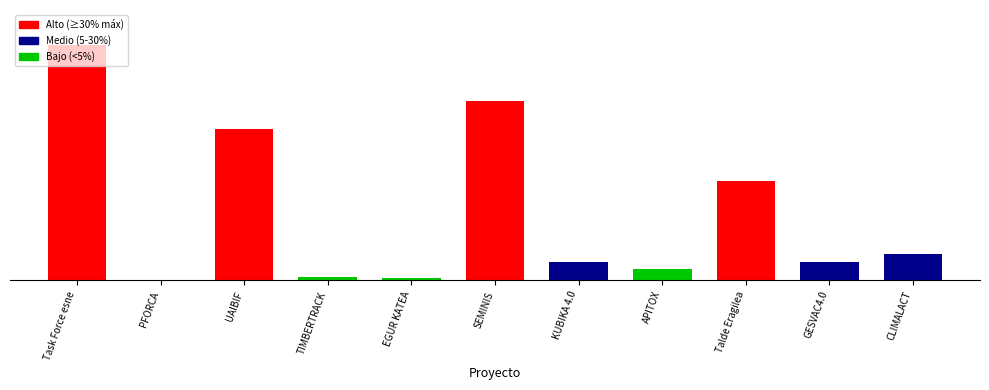

Are the bars horizontal?

No